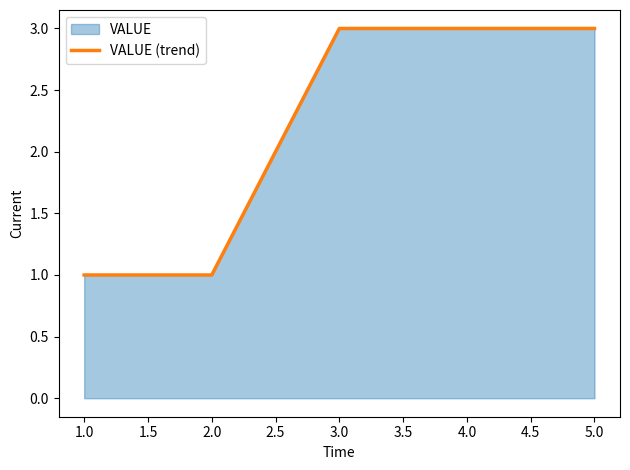

What is the smallest value displayed?

1